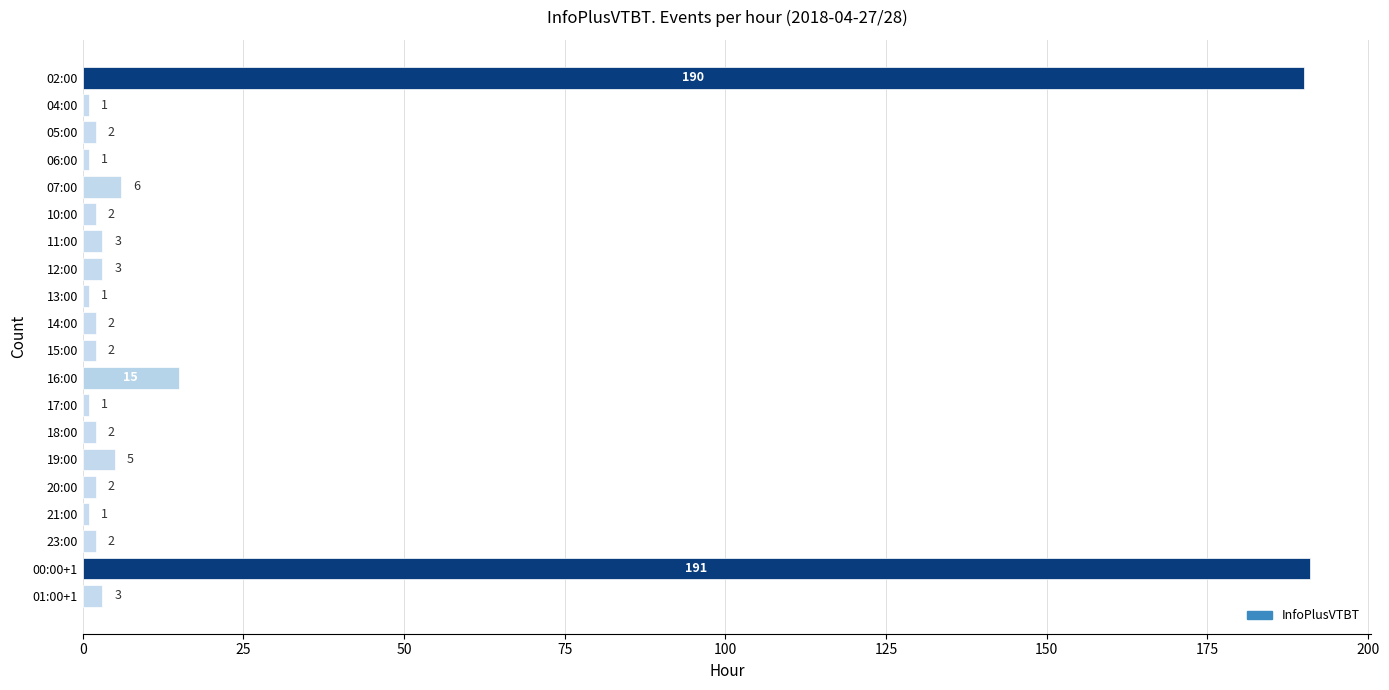

What is the greatest value displayed?

191